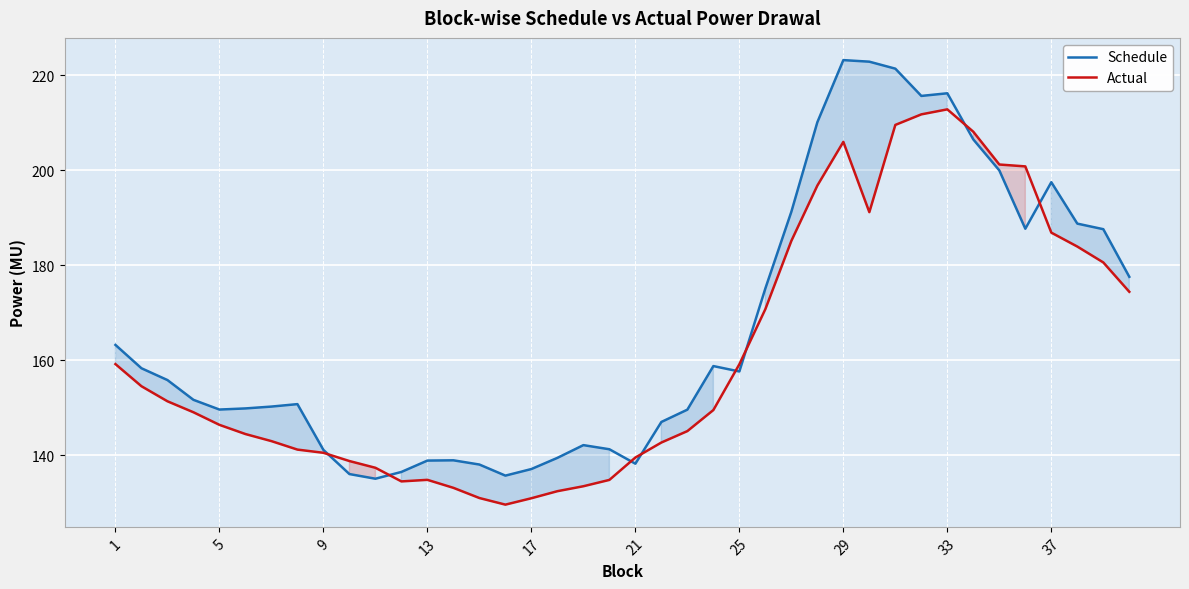

What is the difference between the maximum and minimum values in the Schedule series?

88.1